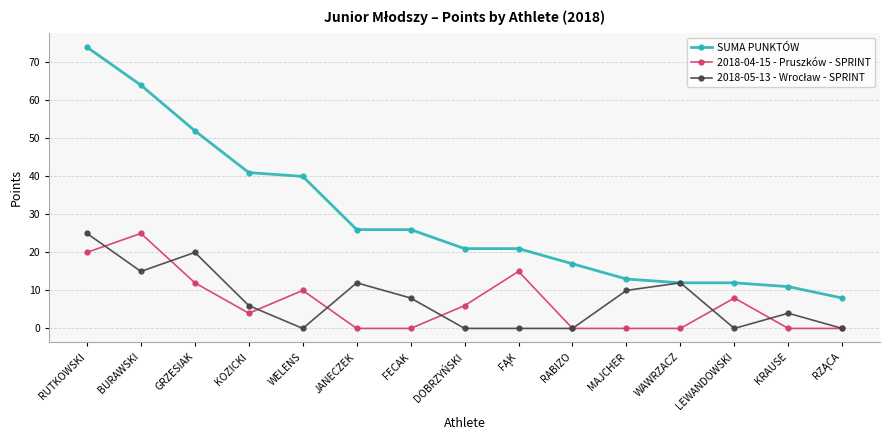

What is the difference between the highest and lowest values at KOZICKI?

37